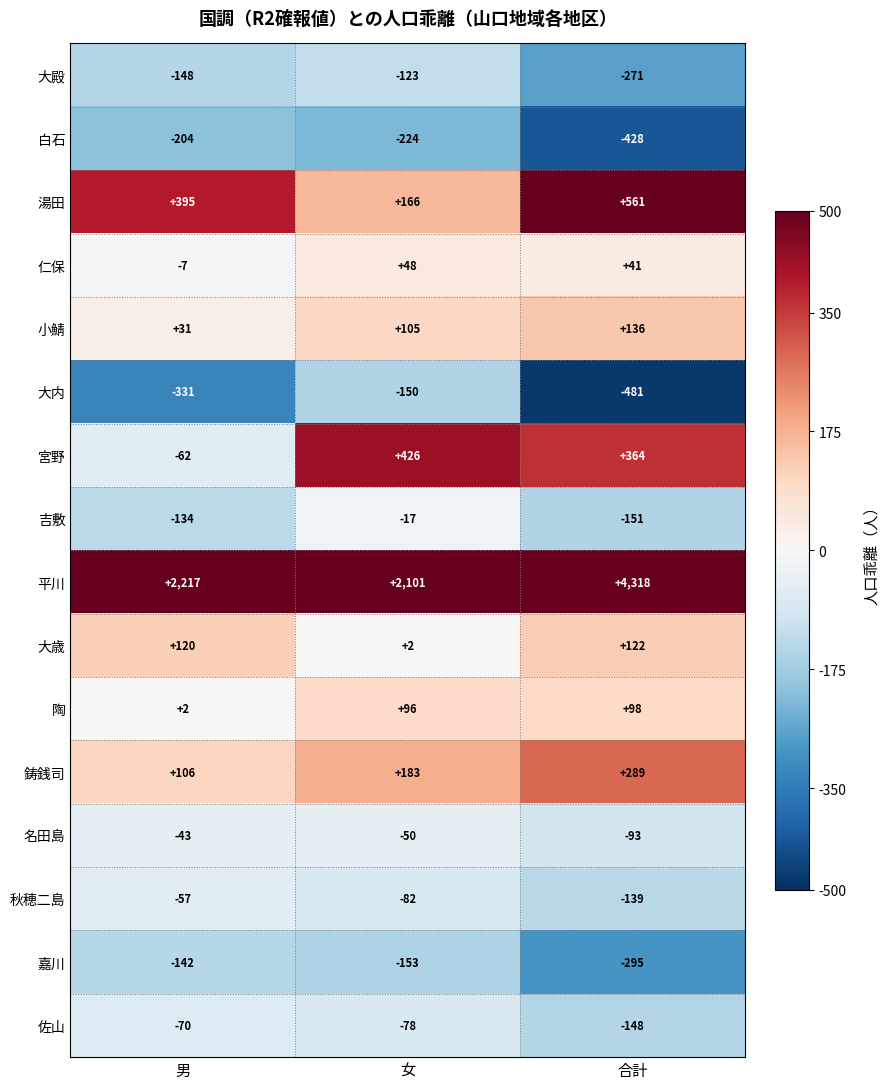

At how many categories does at least one series exceed 2355?

1